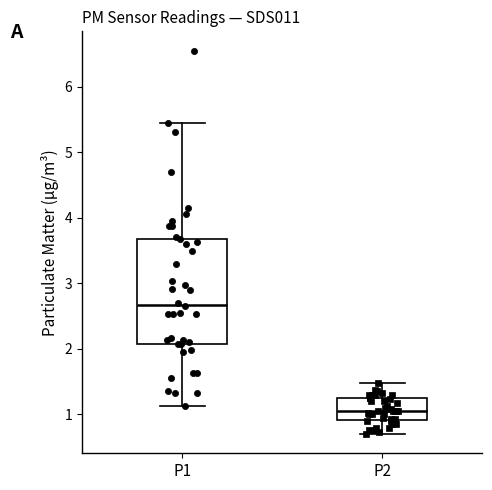

Comparing the boxes themselves (not the whiskers), which one is the tallest?

P1